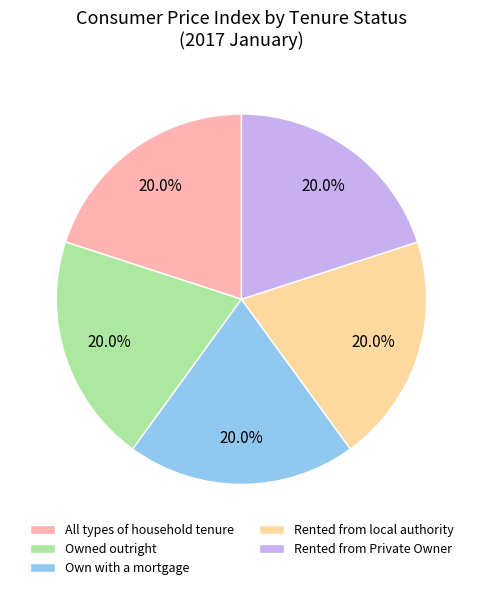

How many segments does this pie chart have?

5